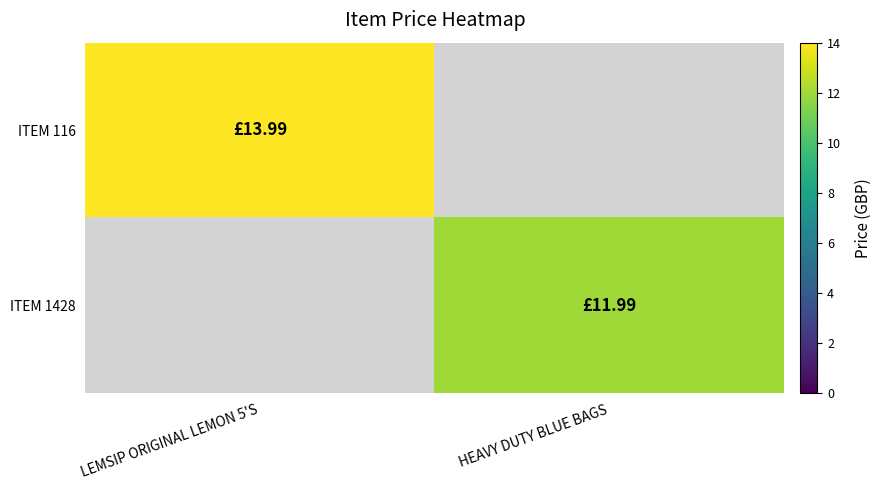

Reading left to right, extract all data points from this chart.

ITEM 116: LEMSIP ORIGINAL LEMON 5'S=14.0	HEAVY DUTY BLUE BAGS=0.0
ITEM 1428: LEMSIP ORIGINAL LEMON 5'S=0.0	HEAVY DUTY BLUE BAGS=12.0